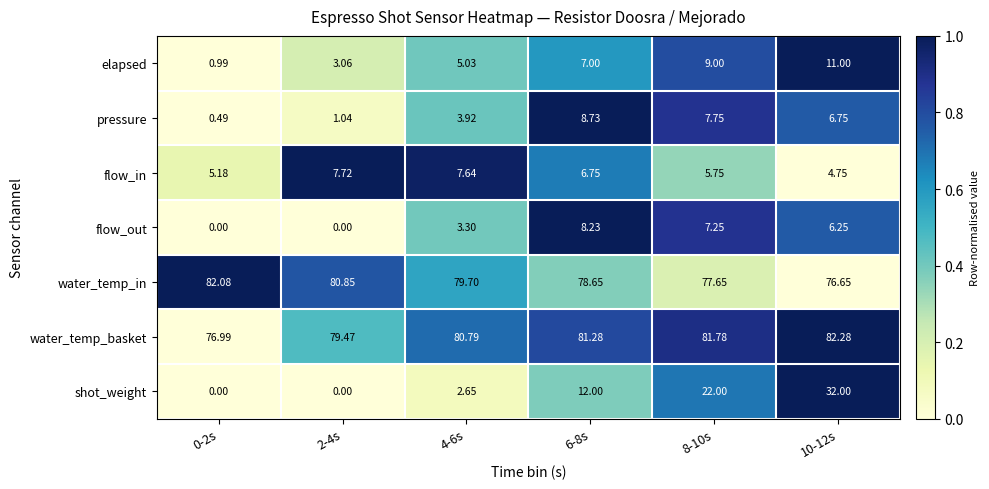

Count the number of data series in this chart.

7